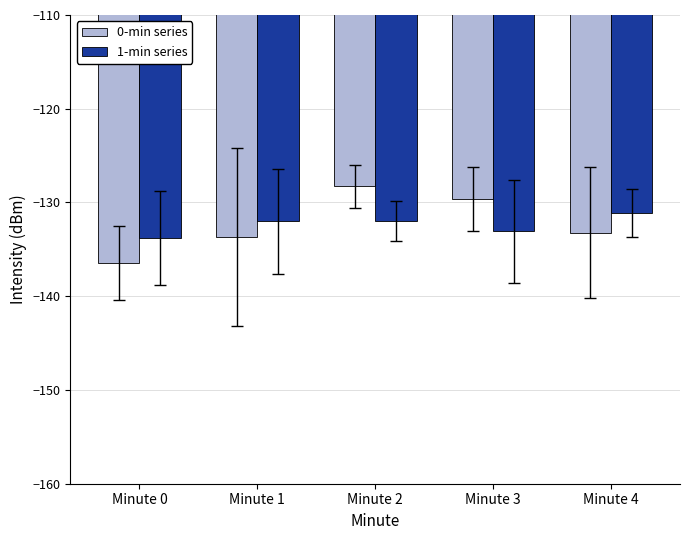

At which label does 1-min series reach its peak?

Minute 4